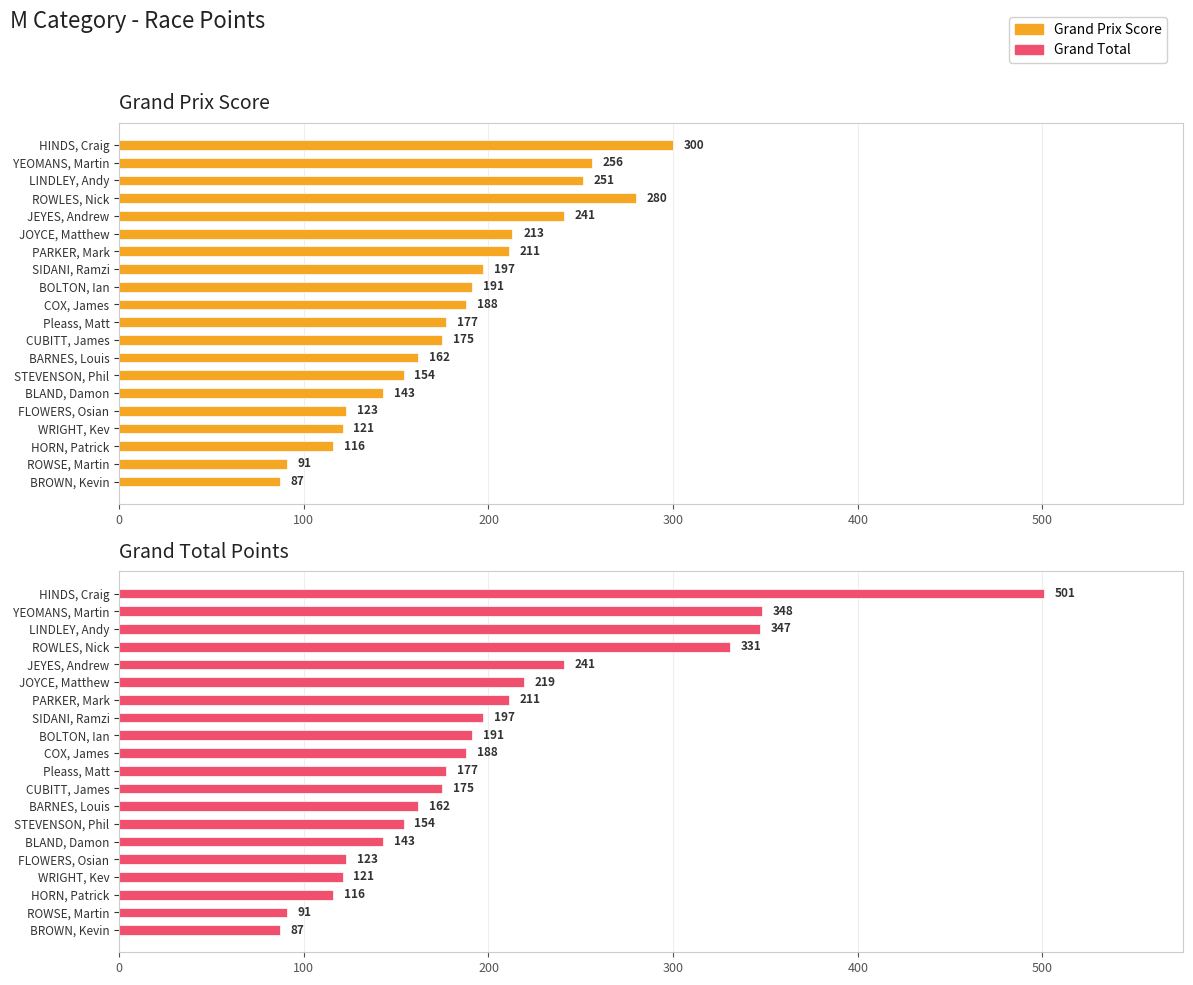

How many values in the Grand Prix Score series exceed 188?

9